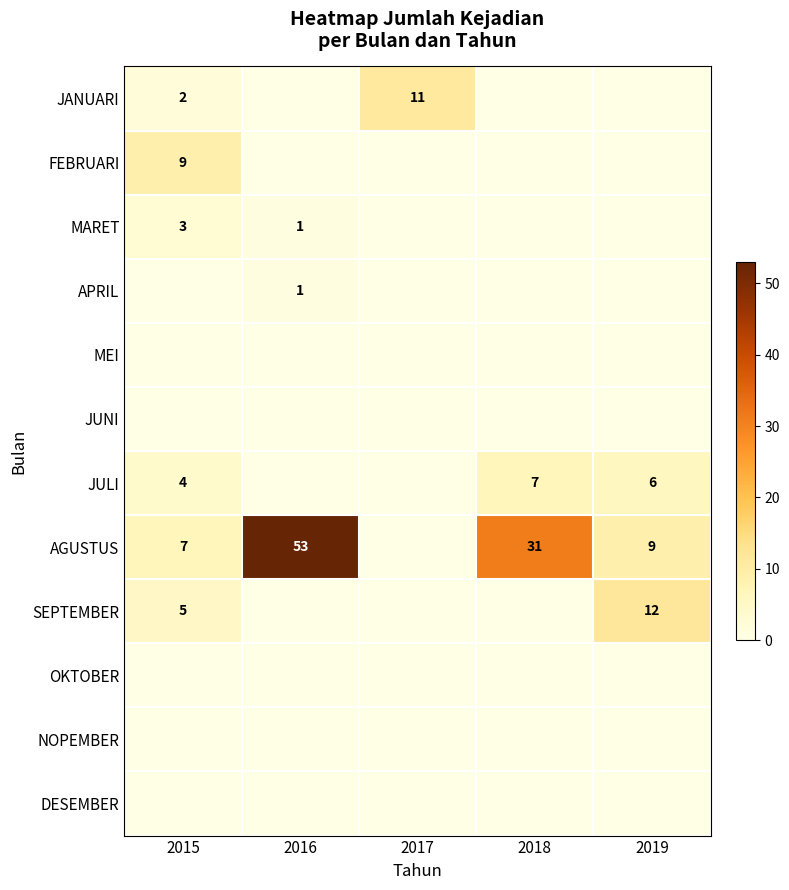

Is it true that MARET equals 3 at 2015?

True